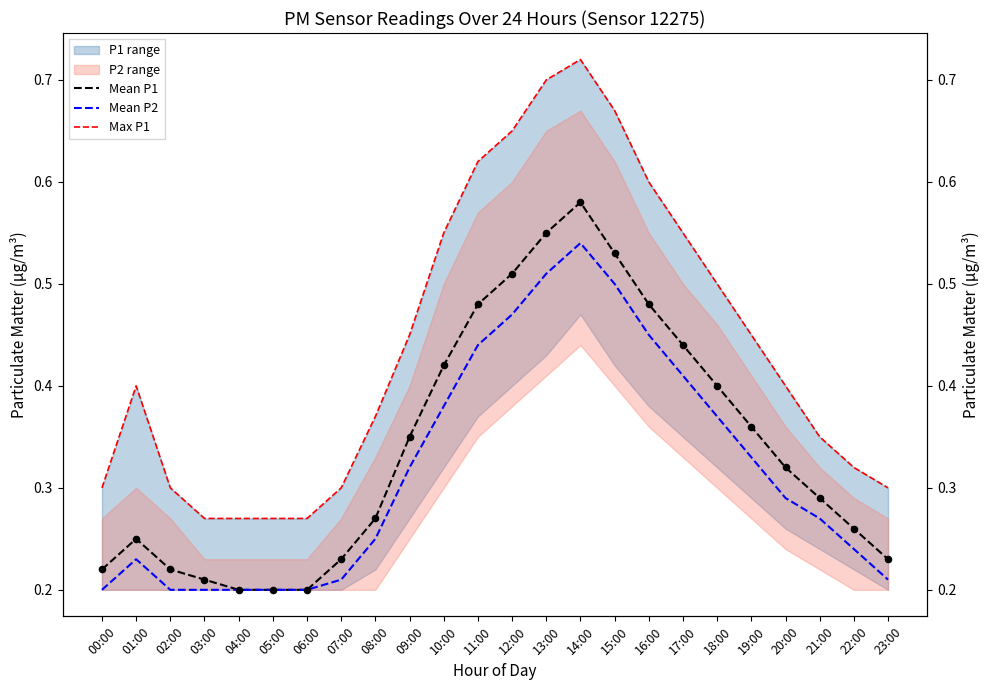

Which series has the widest spread of Y values?

Max P1